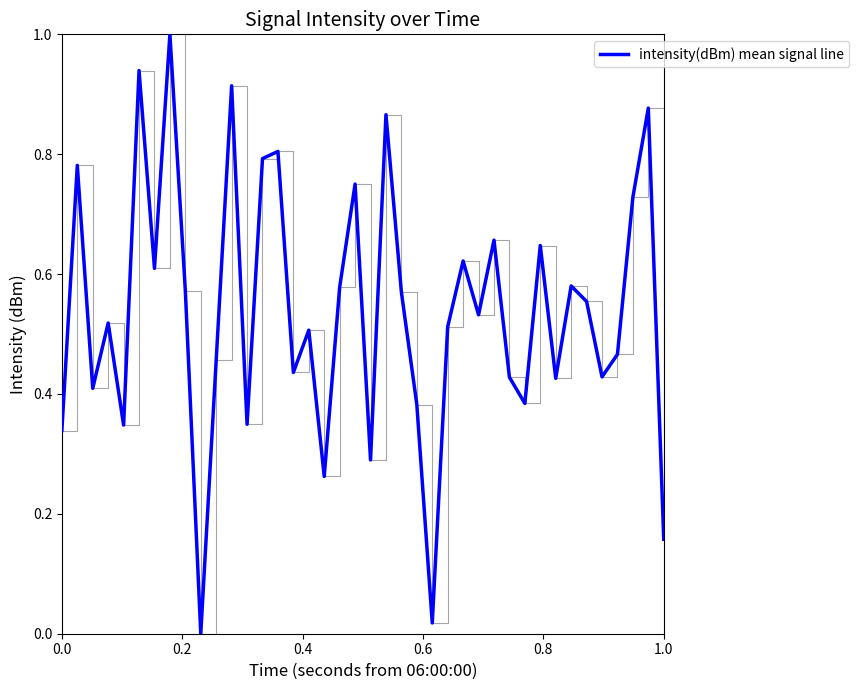

How many positive values are there?

39